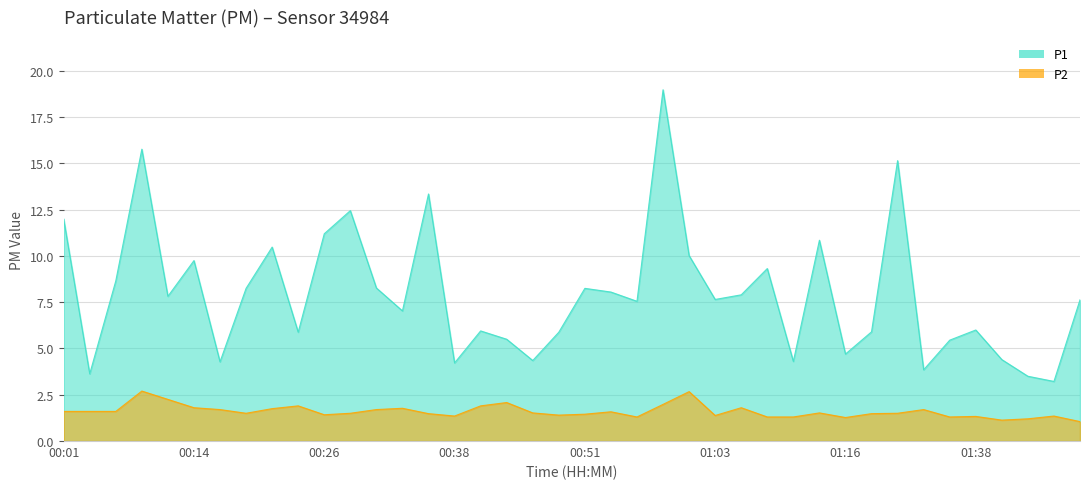

How many distinct data groups are displayed?

2